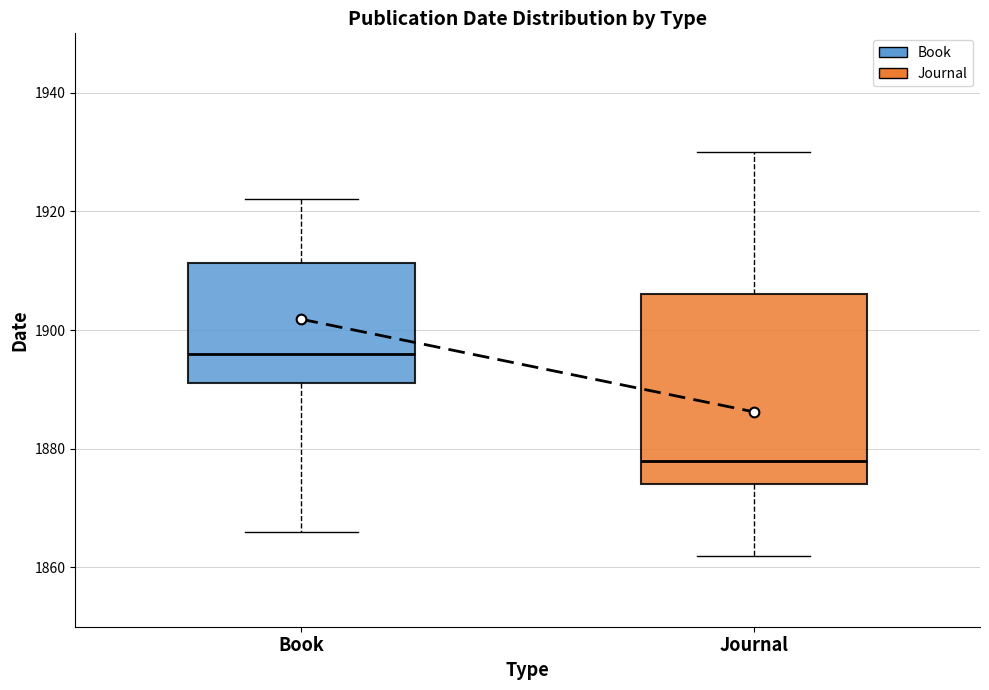

Where does the upper whisker of the box for Journal end on the y-axis? The values are not printed on the chart, so give them approximately, as read against the axis.

1930